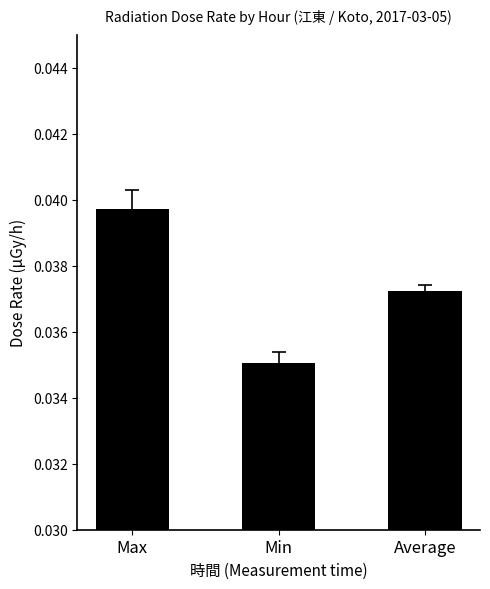

How many bars are there in total?

3